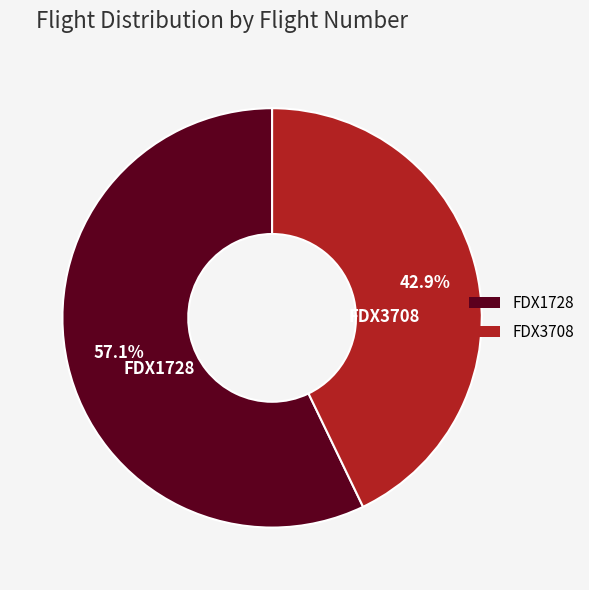

What percentage do FDX1728 and FDX3708 together represent?

100.0%